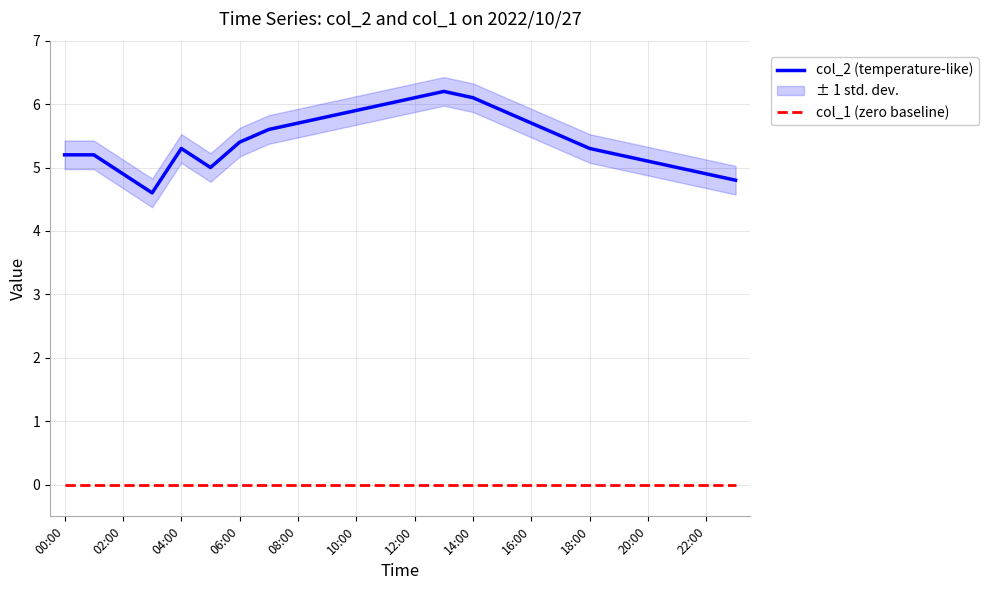

Does the chart display data point markers on the line(s)?

No